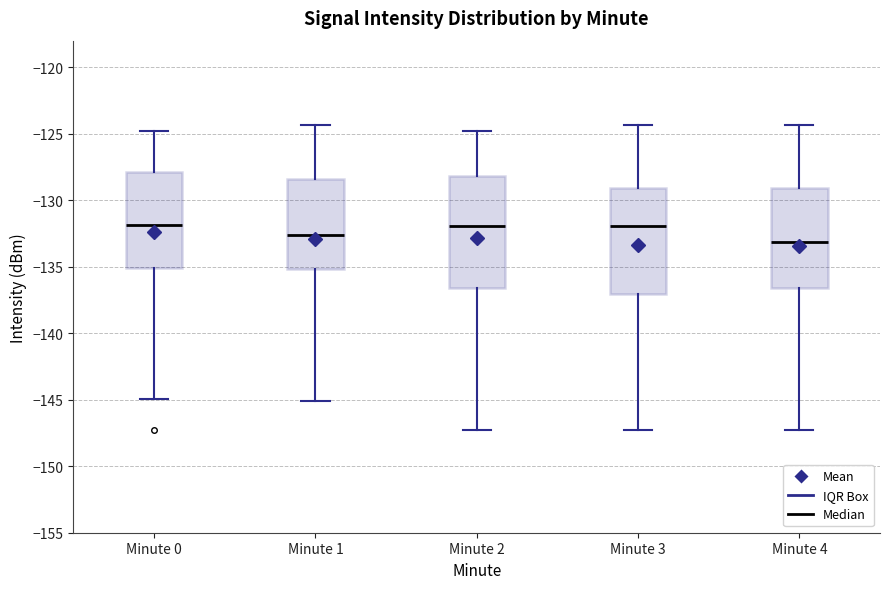

Where is the lower edge of the box for Minute 3 on the y-axis? The values are not printed on the chart, so give them approximately, as read against the axis.

-137.0